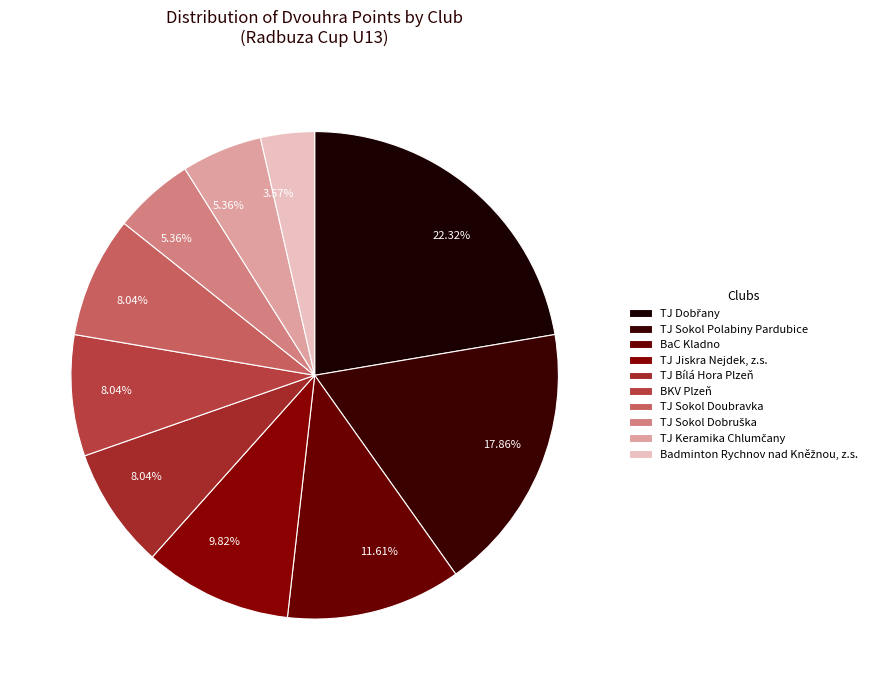

Rank the categories by value from highest to lowest.

TJ Dobřany, TJ Sokol Polabiny Pardubice, BaC Kladno, TJ Jiskra Nejdek, z.s., TJ Bílá Hora Plzeň, BKV Plzeň, TJ Sokol Doubravka, TJ Sokol Dobruška, TJ Keramika Chlumčany, Badminton Rychnov nad Kněžnou, z.s.